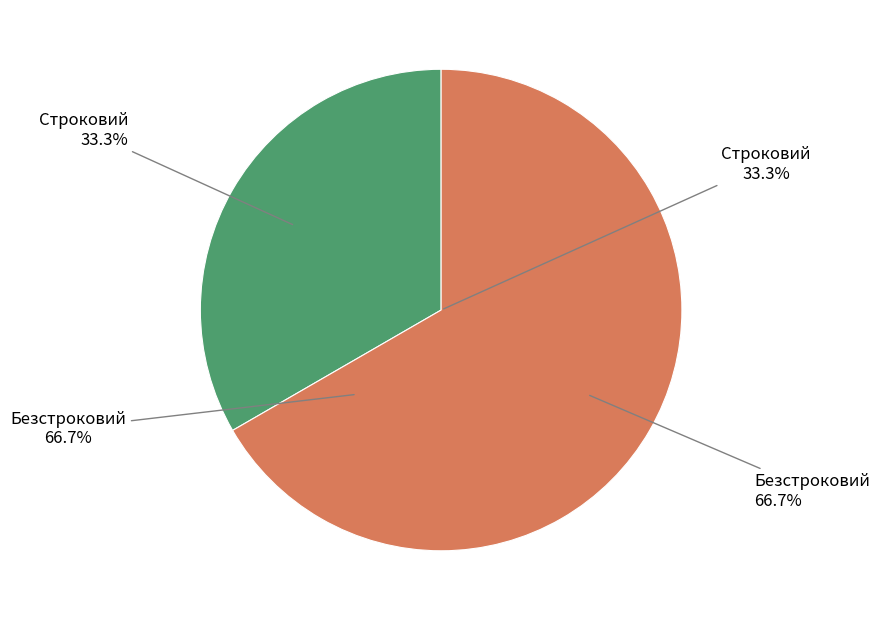

To the nearest percent, what is the average slice percentage?

50%